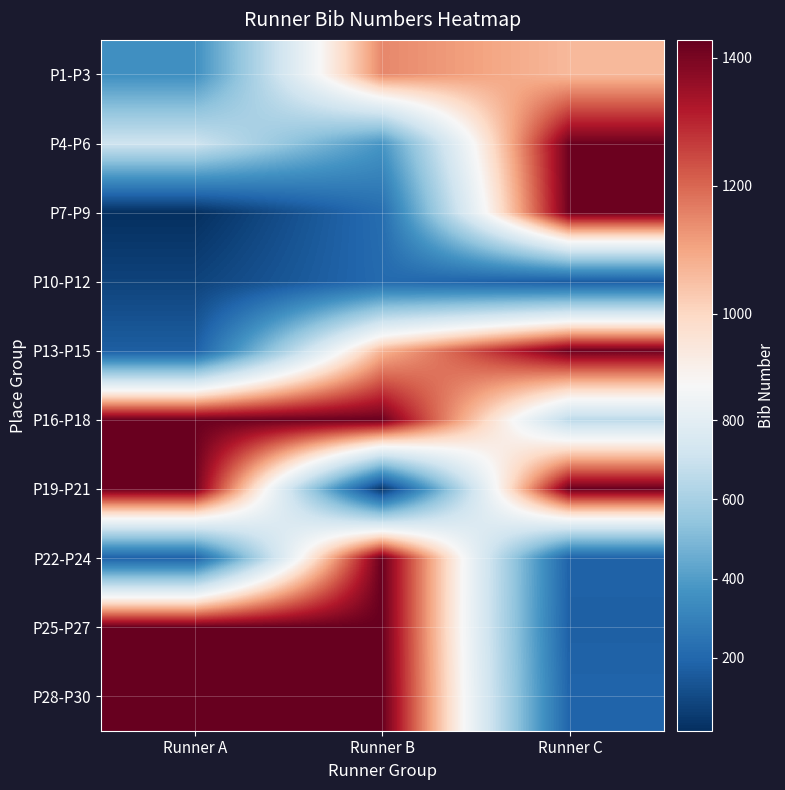

What is the total value across all series at Runner A?

7204